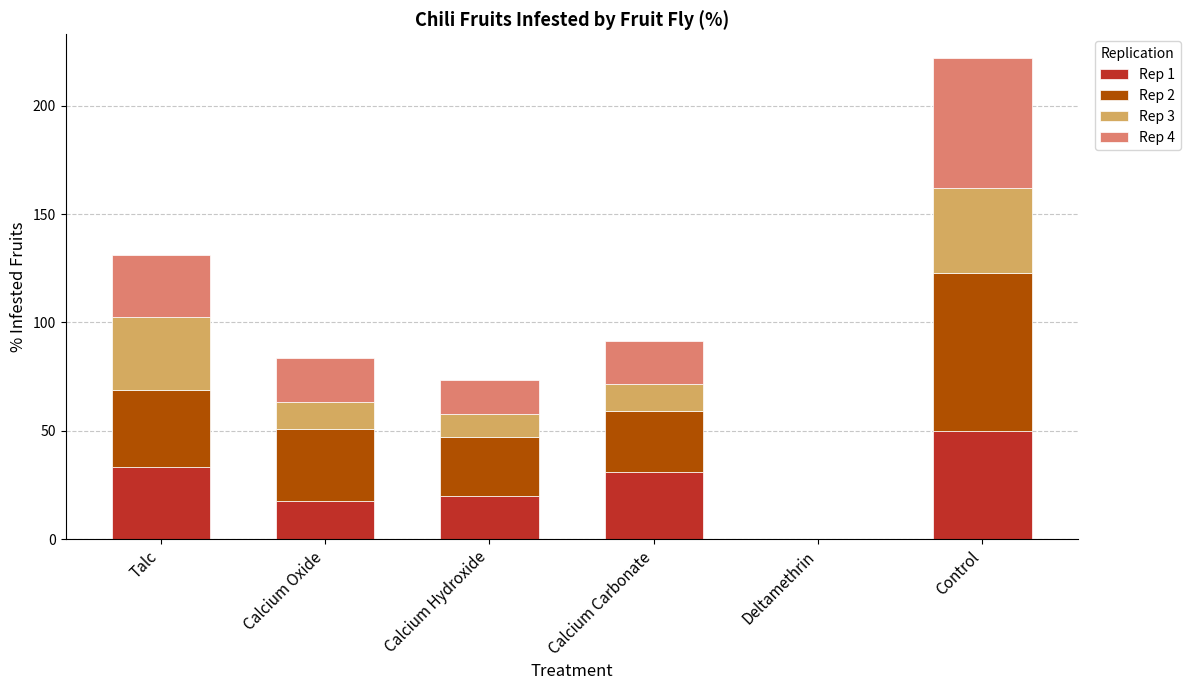

The Rep 1 series shows 33.3 at Talc. True or false?

True